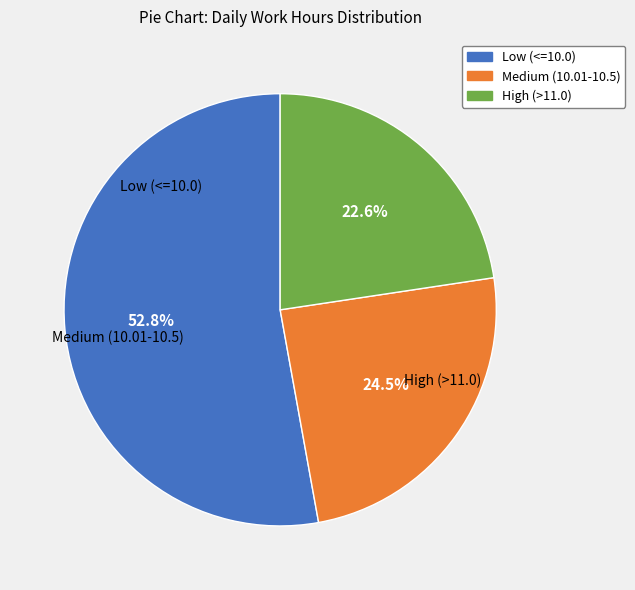

Is there any slice that represents more than half of the pie?

Yes